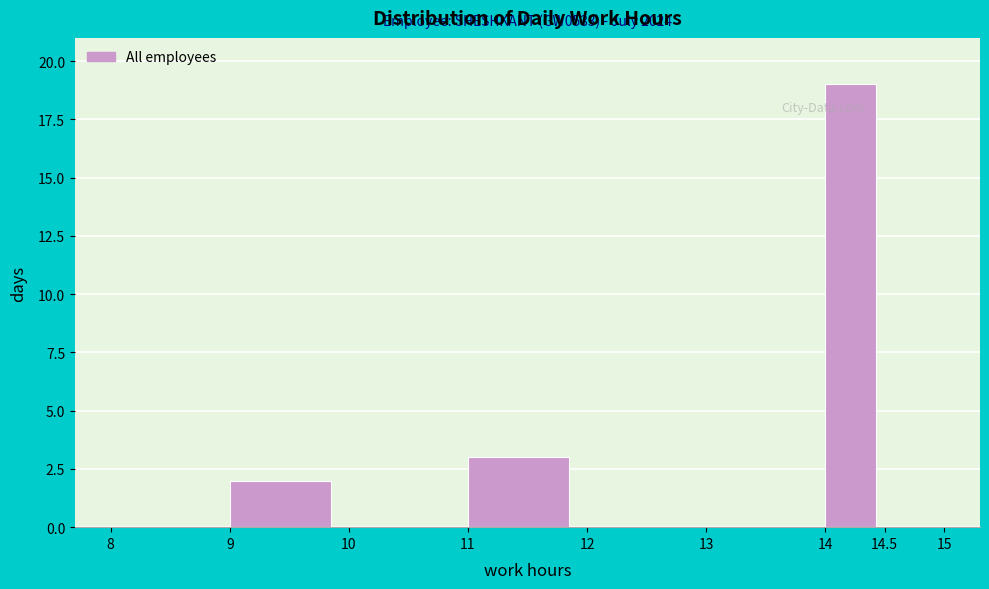

Which range on the x-axis has the tallest bar?

14 to 14.5